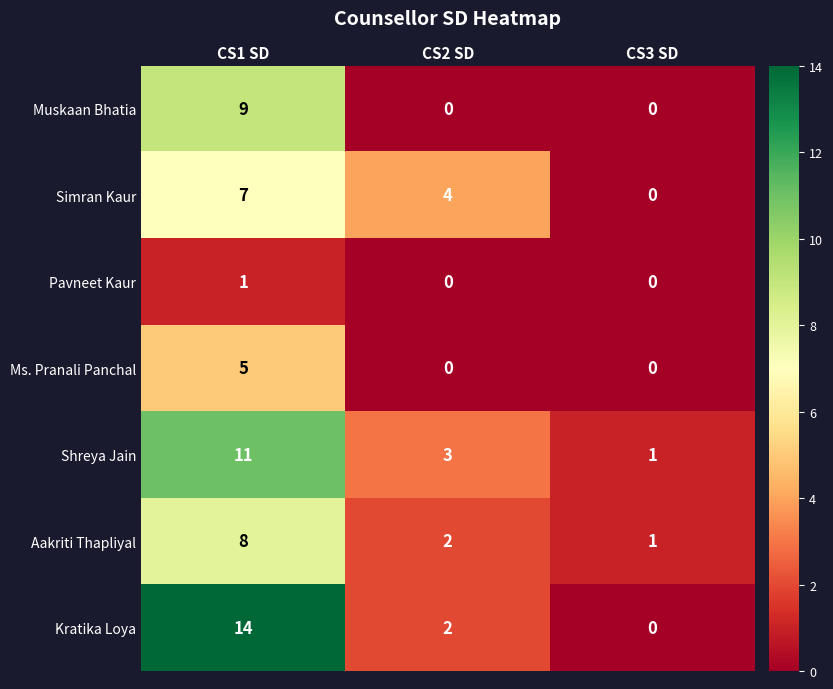

Count the Muskaan Bhatia values in the range 0 to 9.

3